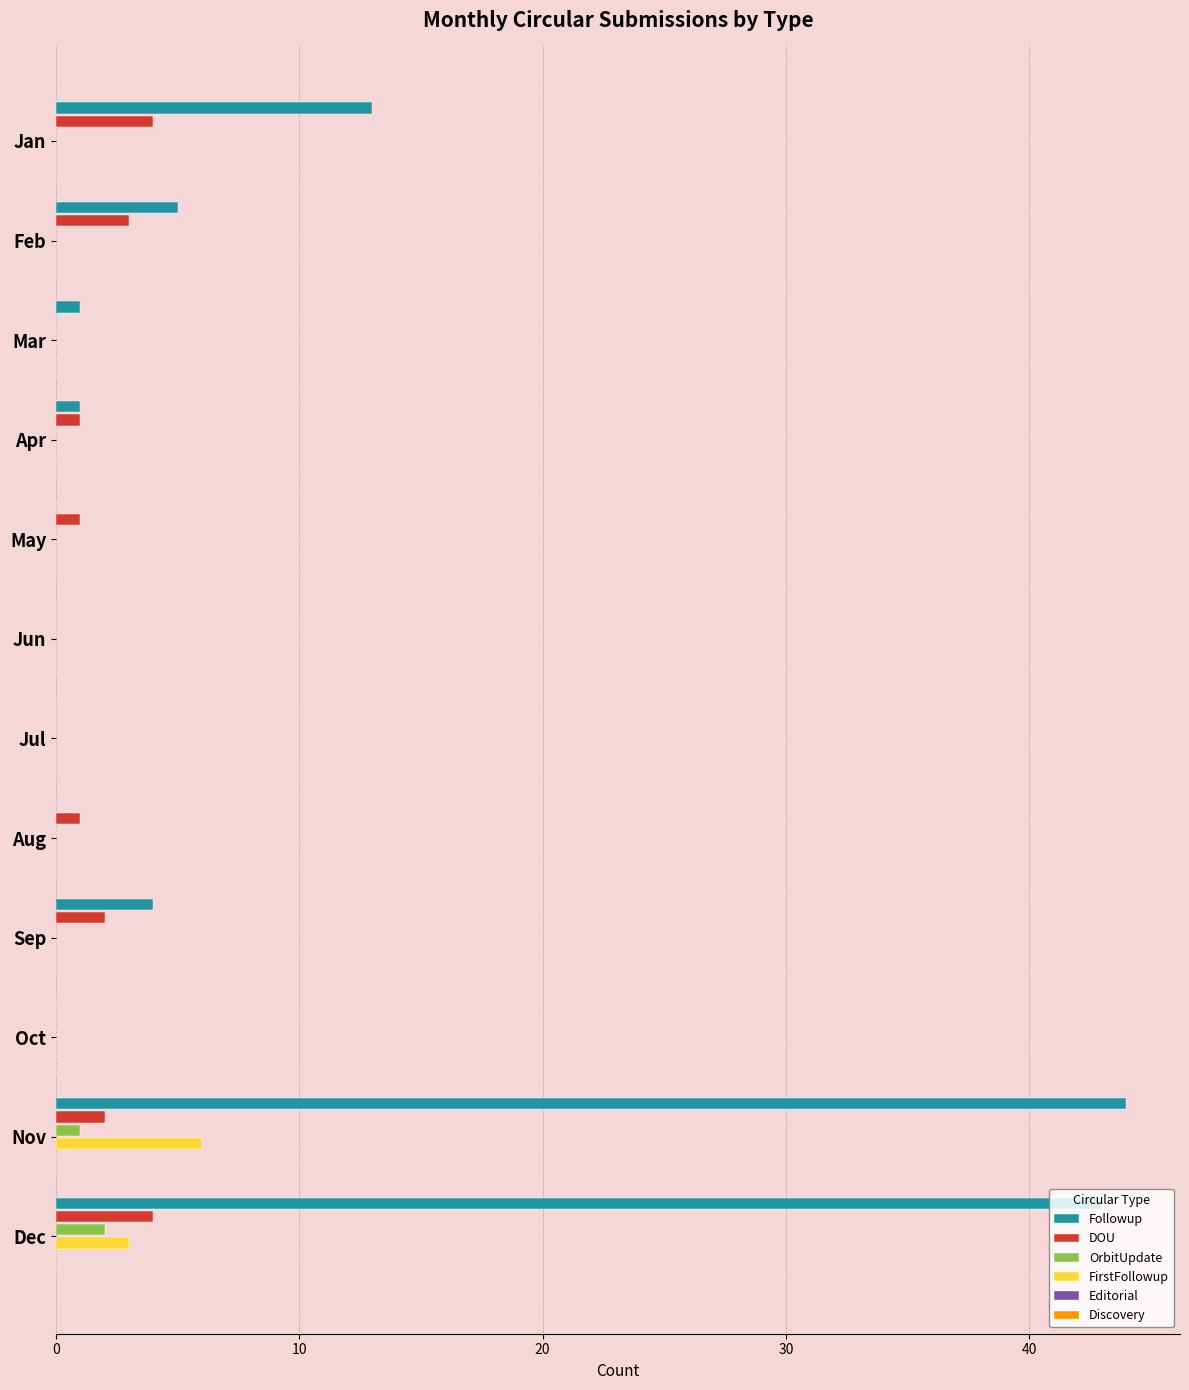

Which category has the highest value across all series?

Nov